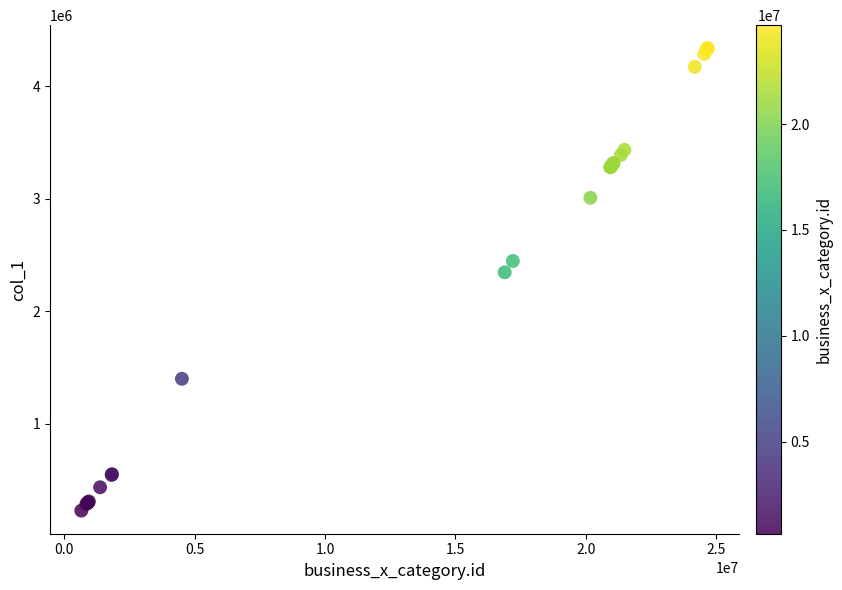

What Y value in the scatter plot is closest to 2282936?

2346750